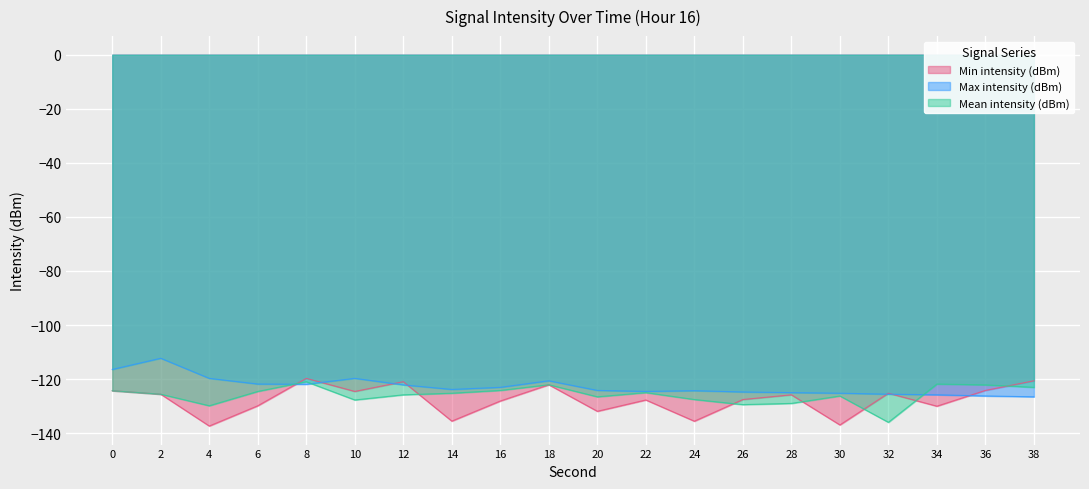

What is the approximate value of Min intensity (dBm) at 26?

-127.6